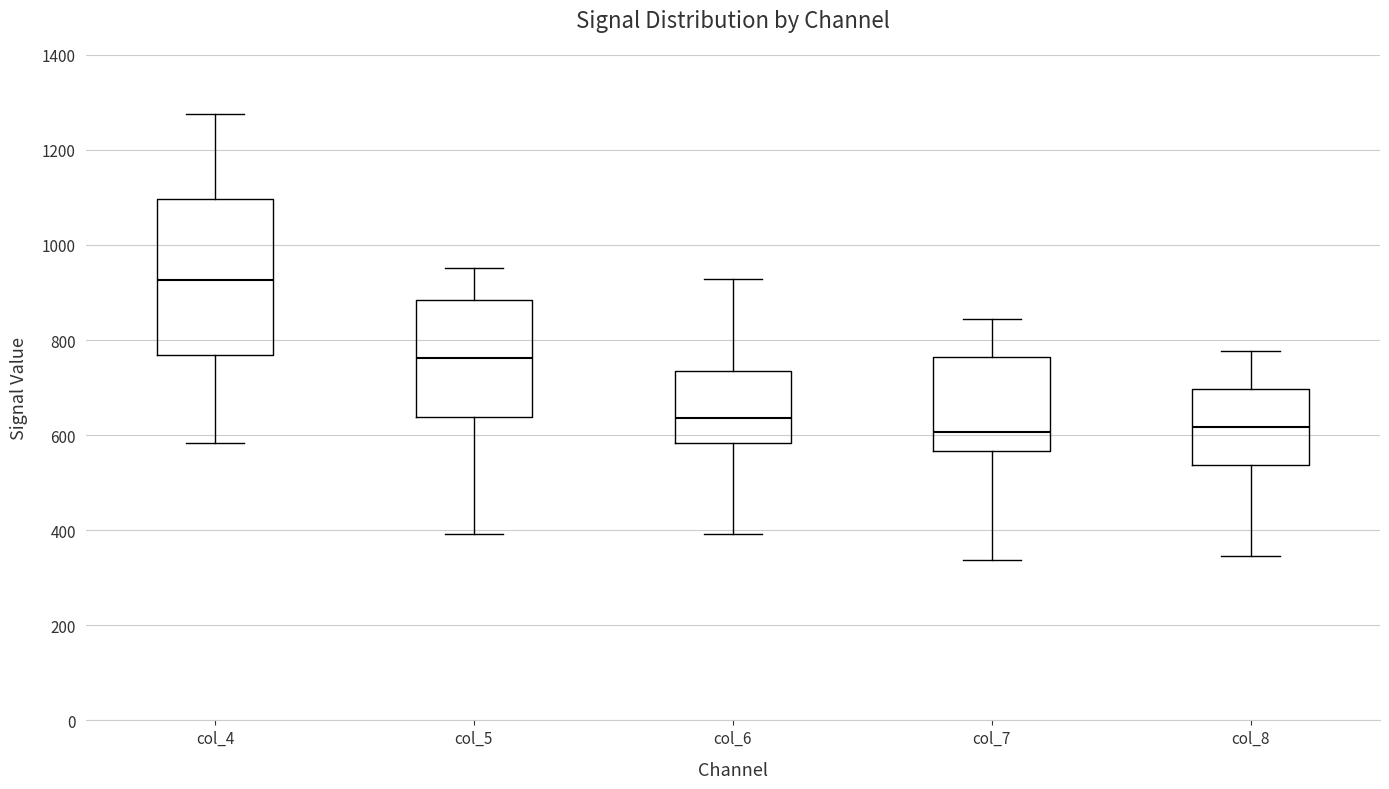

Where is the upper edge of the box for col_4 on the y-axis? The values are not printed on the chart, so give them approximately, as read against the axis.

1100